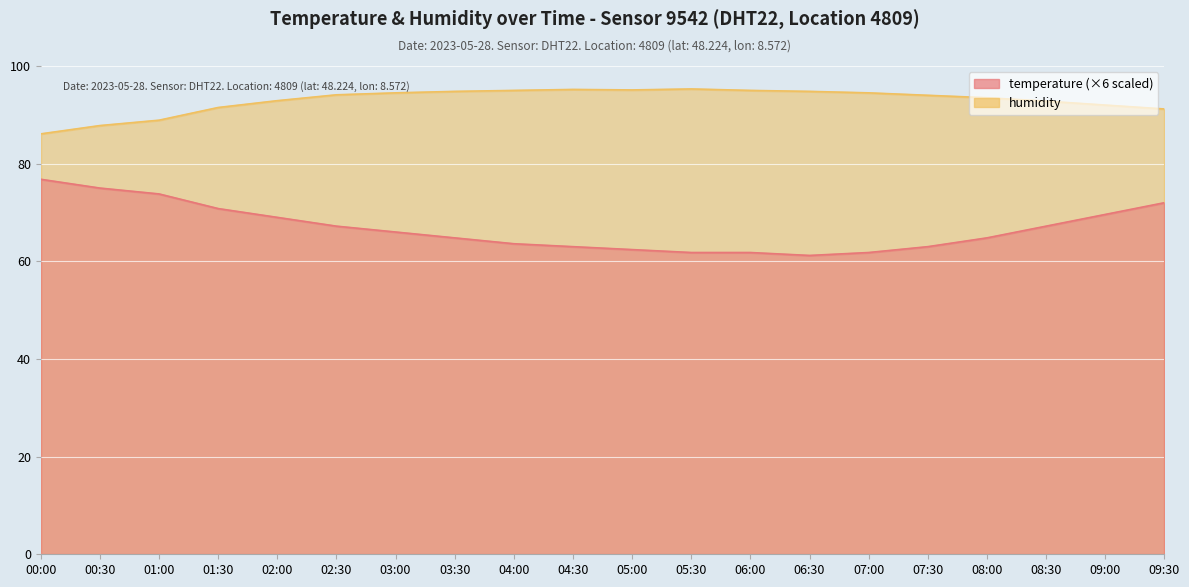

Which series has the widest spread of values?

temperature